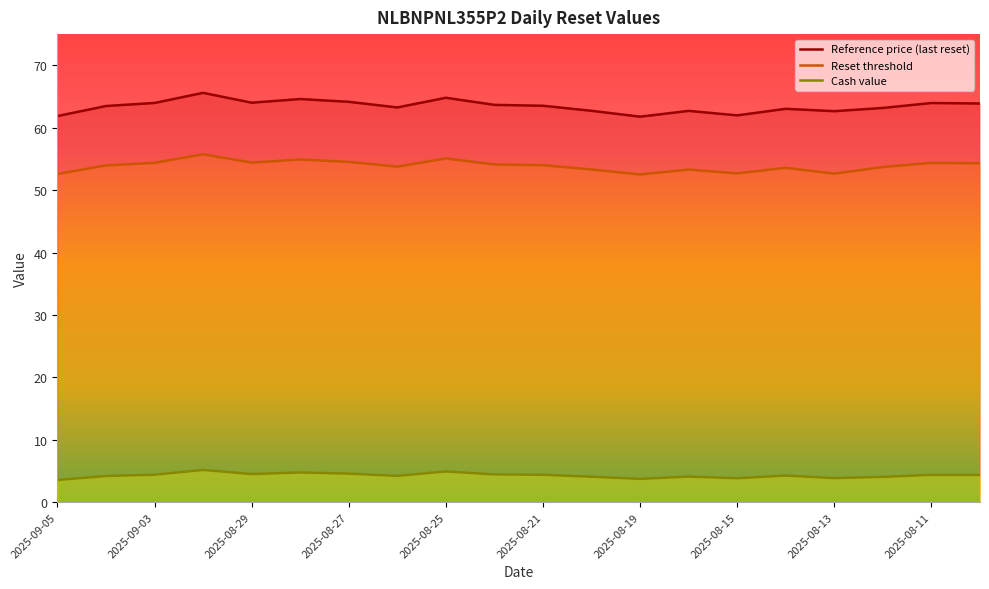

What is the value of the Reference price (last reset) point at the 6th from the left?

64.6